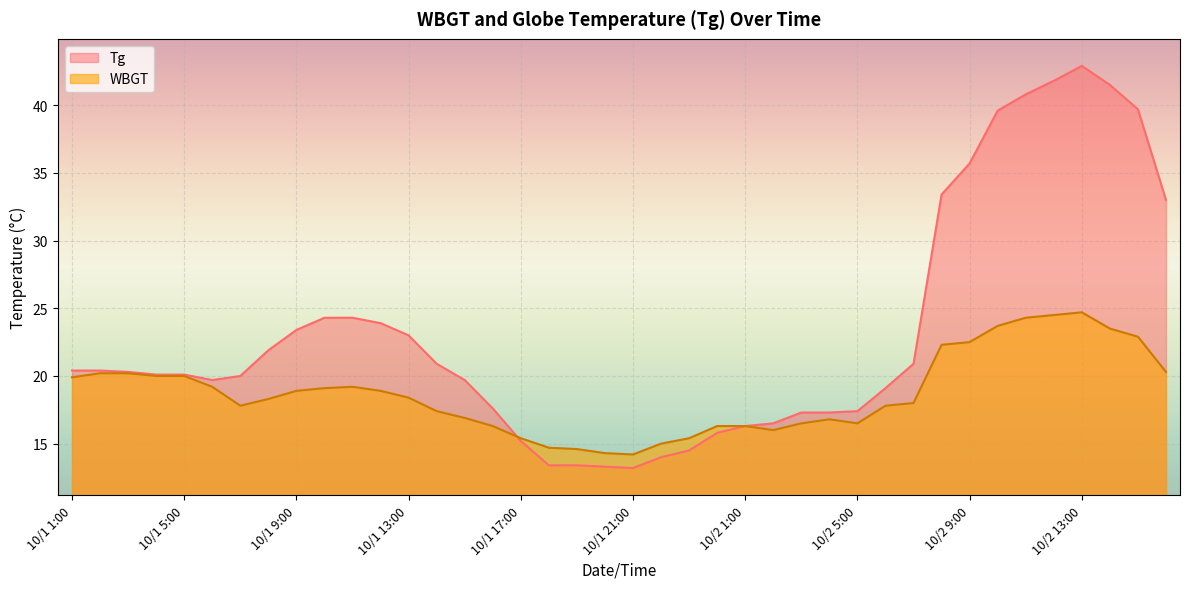

At 10/2 2:00, list the series in order from smallest to largest.

WBGT, Tg